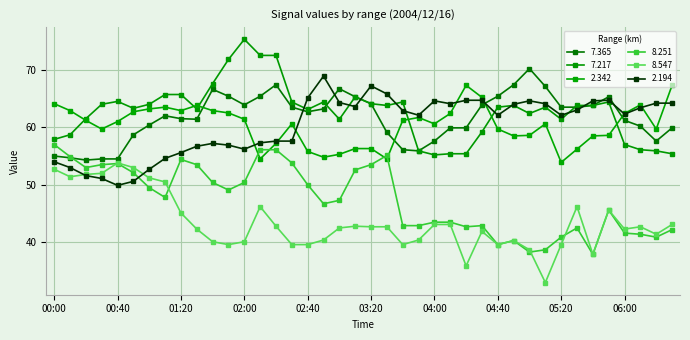

What is the value of the 7.365 point at the 28th from the left?

63.9